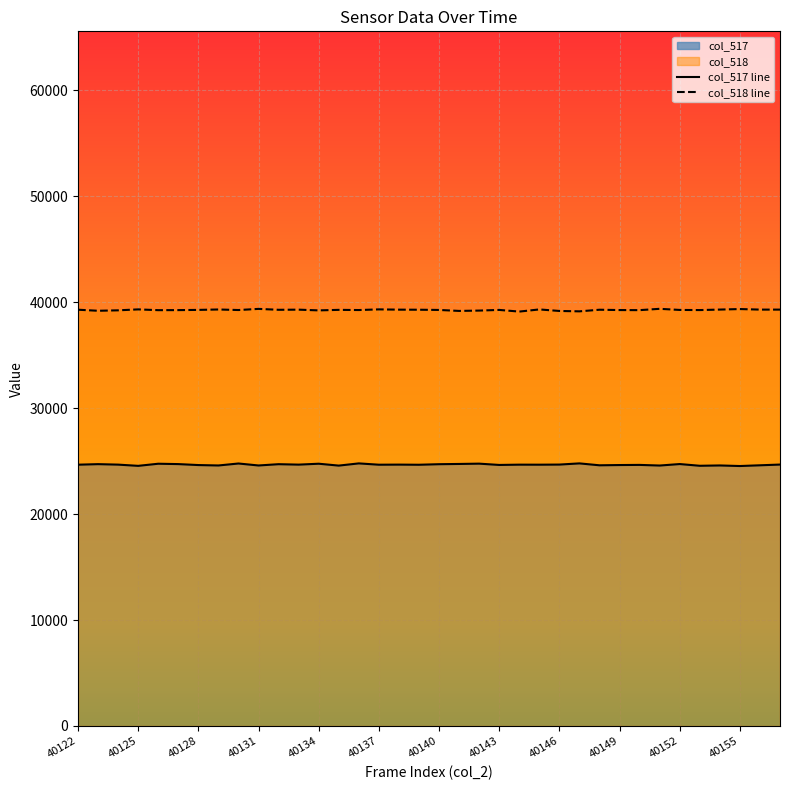

What is the maximum value for col_517 line?

24774